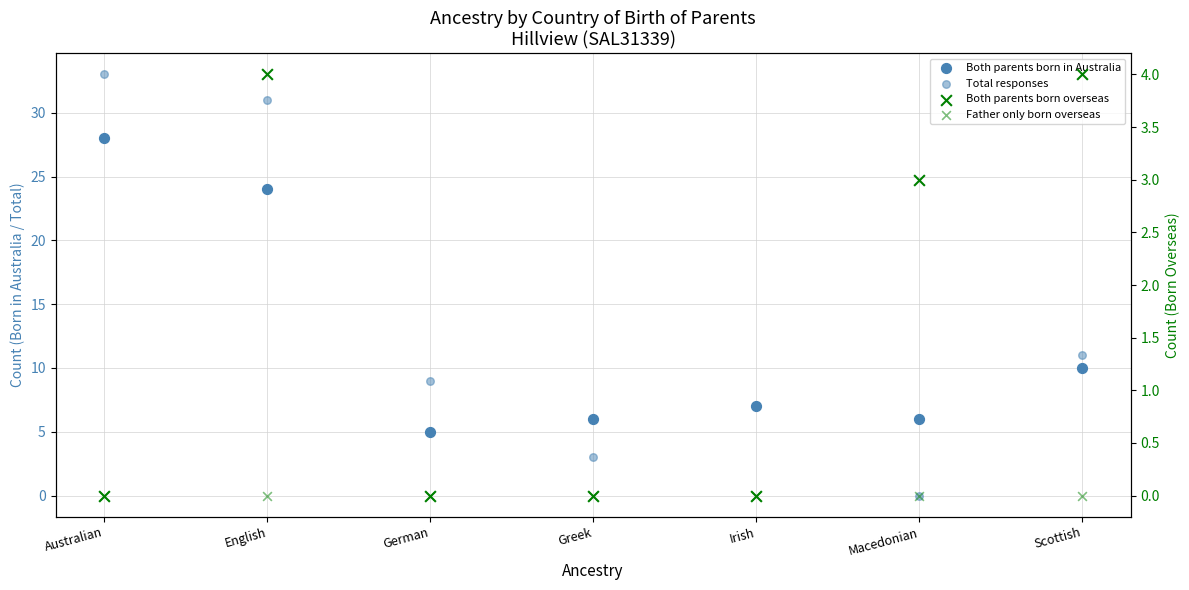

Which series reaches the maximum Y coordinate?

Total responses